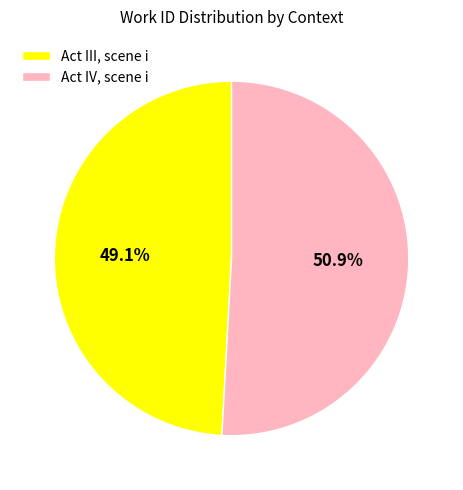

Does any single category account for the majority?

Yes